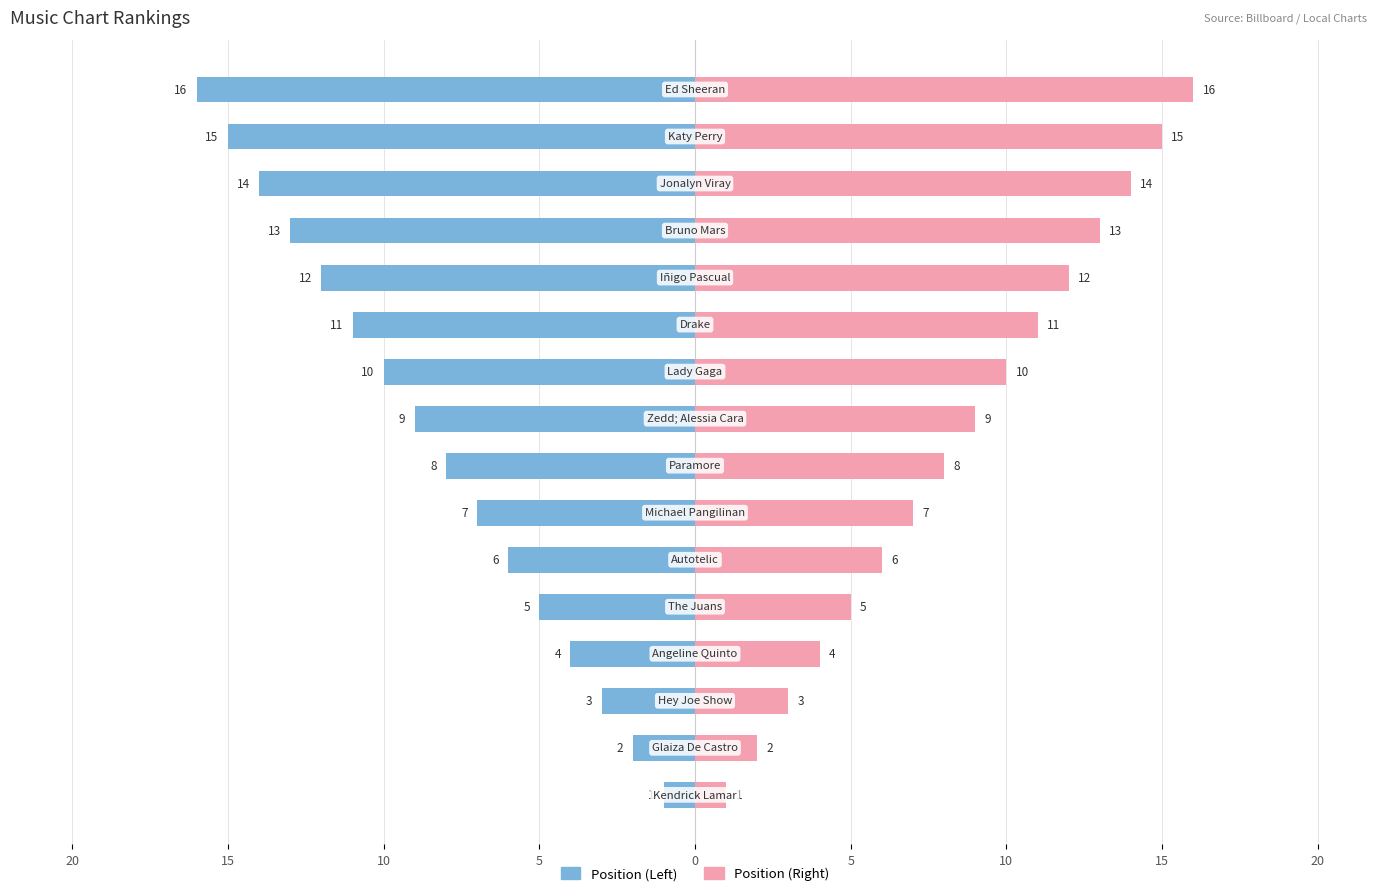

Reading left to right, extract all data points from this chart.

Position (Left): -1	-2	-3	-4	-5	-6	-7	-8	-9	-10	-11	-12	-13	-14	-15	-16
Position (Right): 1	2	3	4	5	6	7	8	9	10	11	12	13	14	15	16